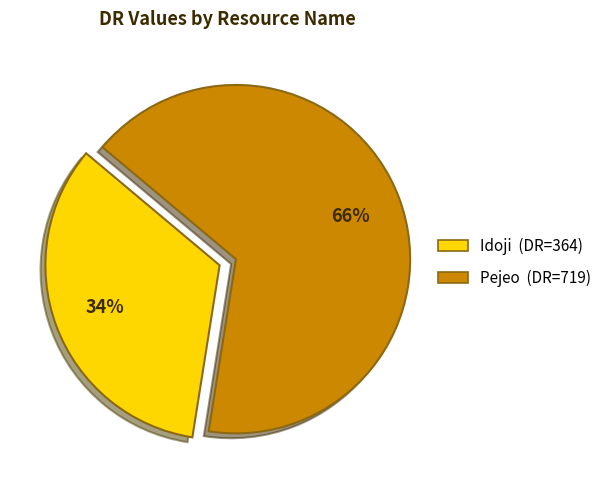

Approximately how many times larger is the value at Idoji compared to Pejeo?

0.5